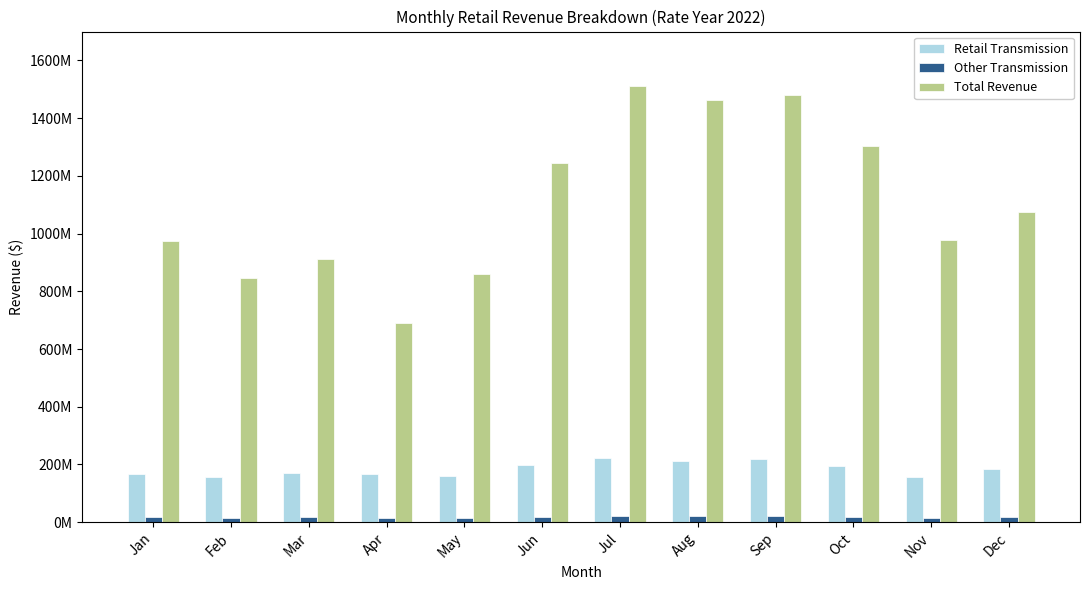

Does the chart contain any negative values?

No